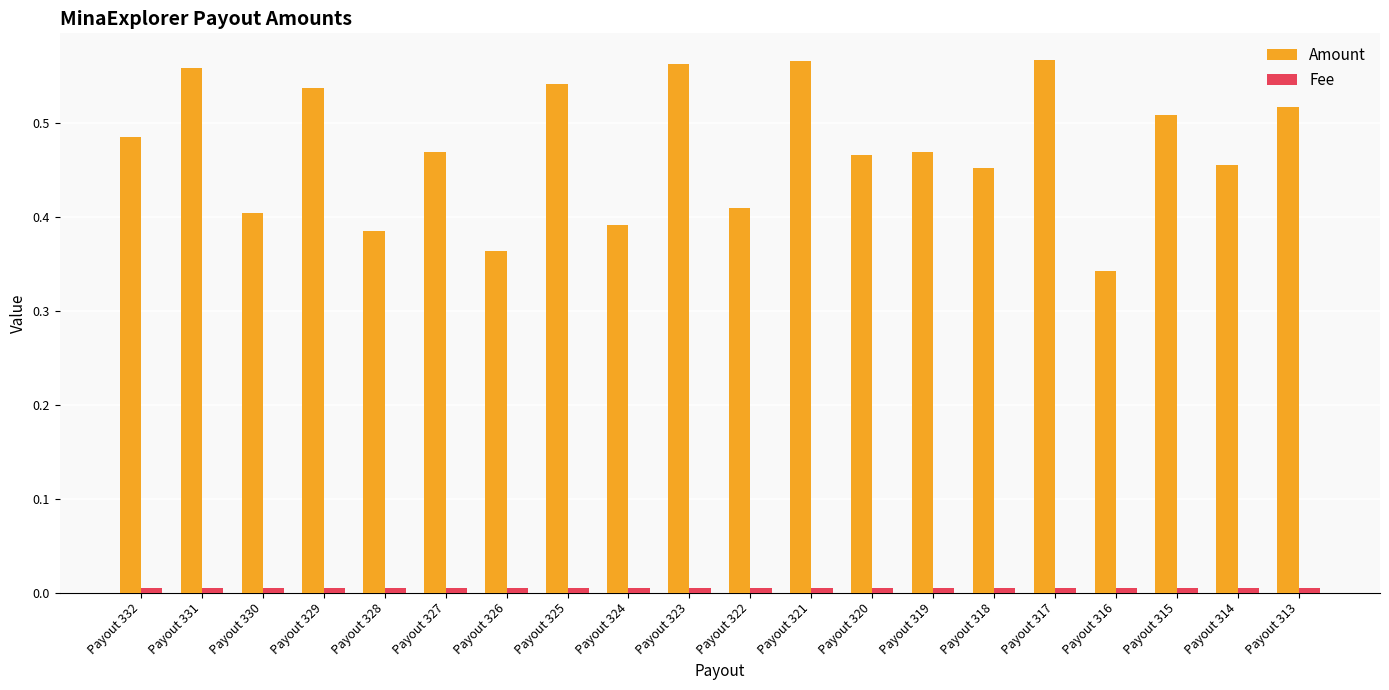

True or false: Amount has a value of 0.4 at Payout 322.

True